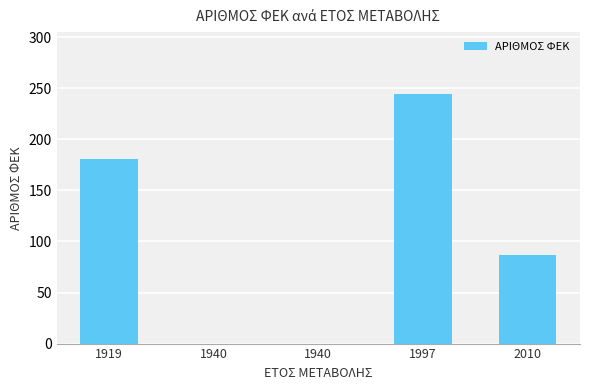

At which category does the chart reach its minimum across all series?

1940